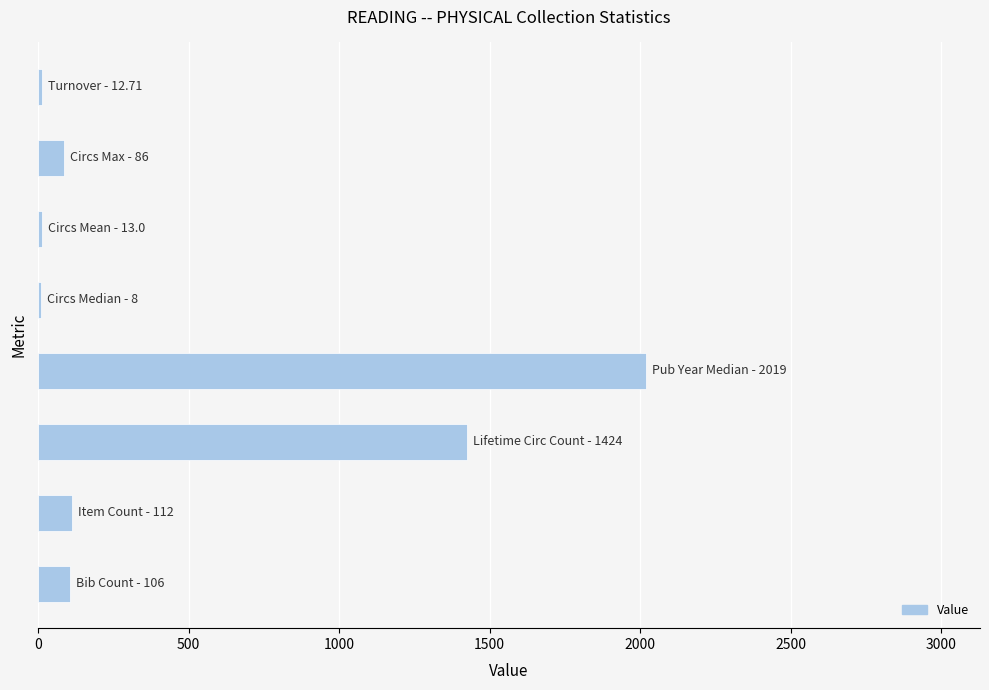

What is the sum of all values?

3780.7